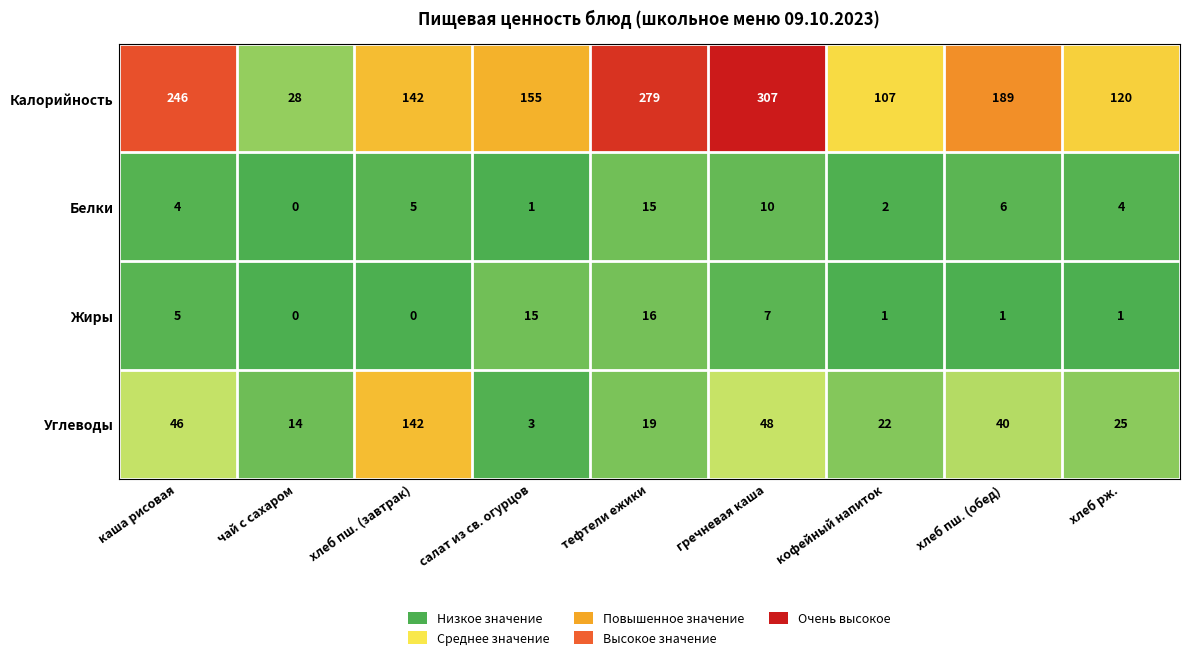

What is the difference between the Белки values at каша рисовая and тефтели ежики?

11